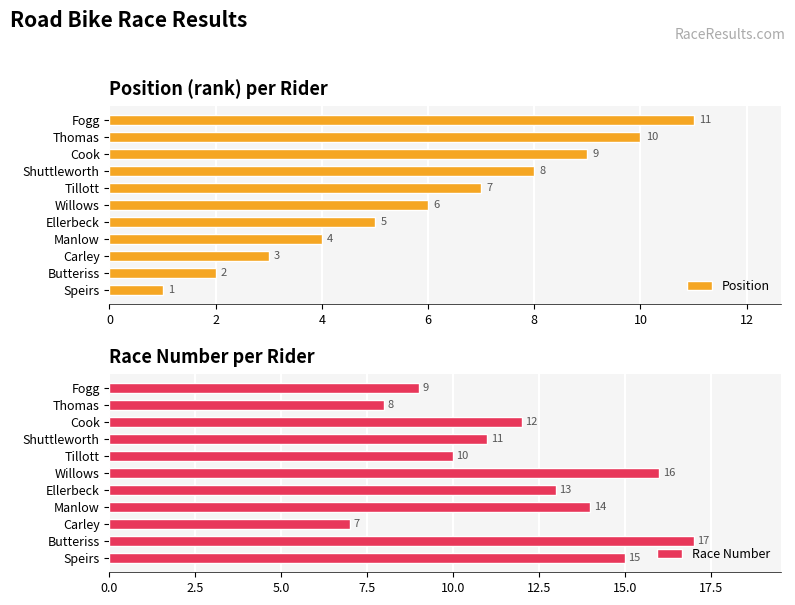

Rank the categories by Position value from lowest to highest.

Speirs, Butteriss, Carley, Manlow, Ellerbeck, Willows, Tillott, Shuttleworth, Cook, Thomas, Fogg